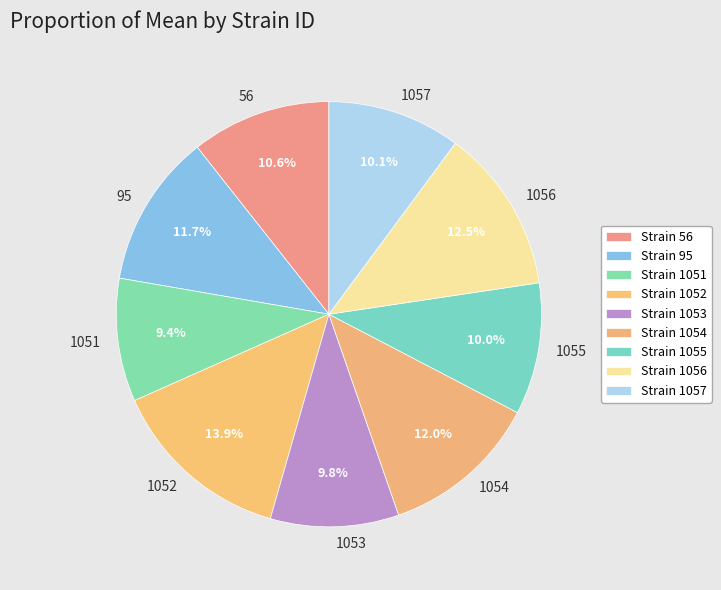

The 95 slice represents 12% of the pie. True or false?

True